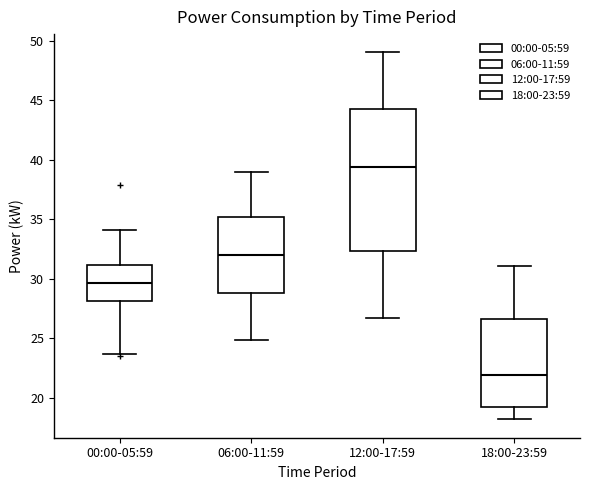

Reading left to right, transcribe this box plot: for each box, give where its median line is, the range the box spans, and where its two whiskers end, as read against the y-axis. The values are not printed on the chart, so give them approximately, as read against the axis.

00:00-05:59: median 29.5, box 28.0 to 31.0, whiskers 23.5 to 34.0
06:00-11:59: median 32.0, box 29.0 to 35.0, whiskers 25.0 to 39.0
12:00-17:59: median 39.5, box 32.5 to 44.0, whiskers 26.5 to 49.0
18:00-23:59: median 22.0, box 19.5 to 26.5, whiskers 18.0 to 31.0